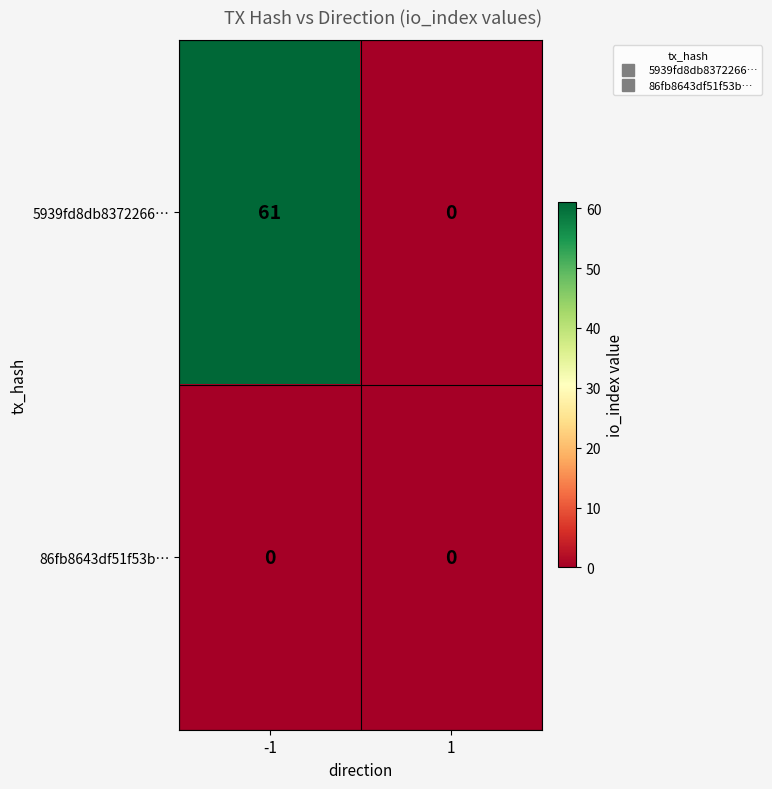

Reading left to right, extract all data points from this chart.

5939fd8db8372266…: 61	0
86fb8643df51f53b…: 0	0